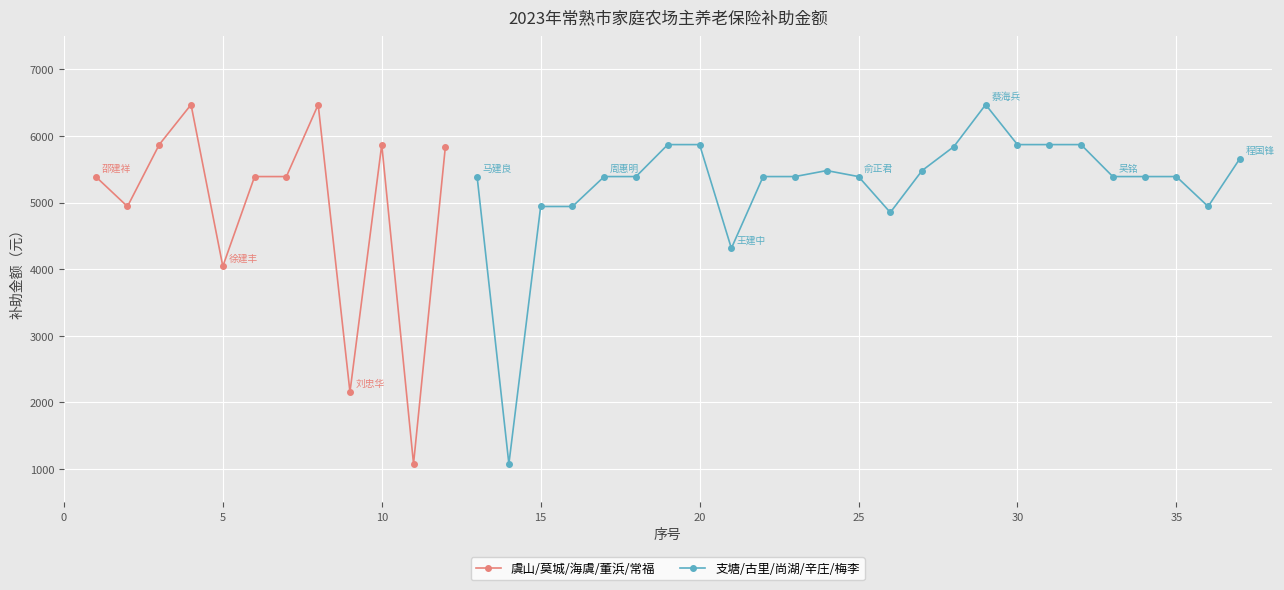

How many interior local valleys (lower than both neighbors) does the data have?

8